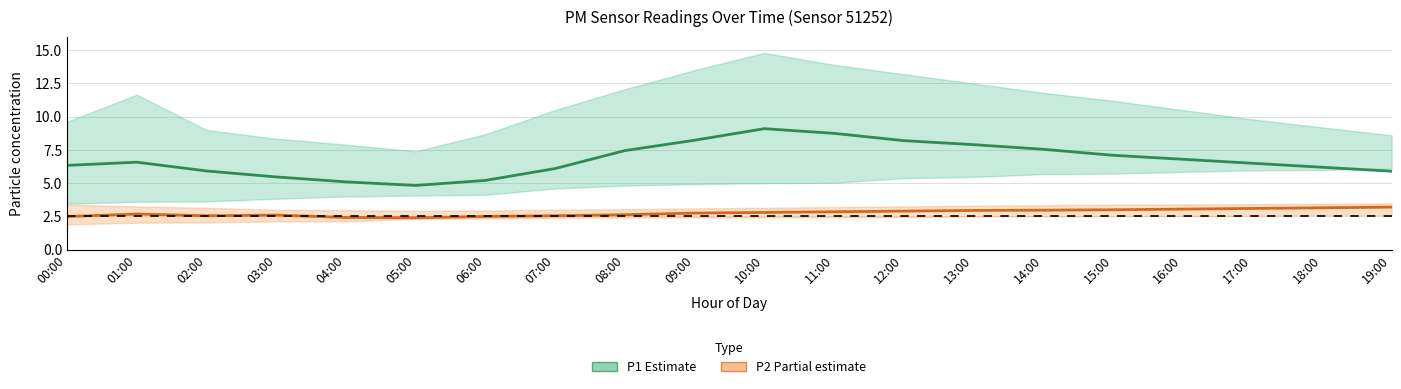

What is the sum of all P1 (Estimate) values?

135.2